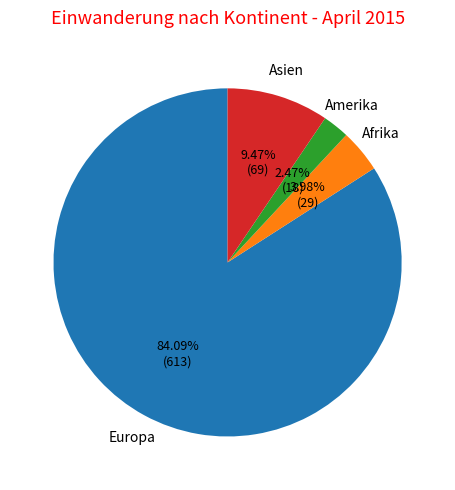

To the nearest percent, what is the difference between the Afrika and Amerika slice percentages?

2%